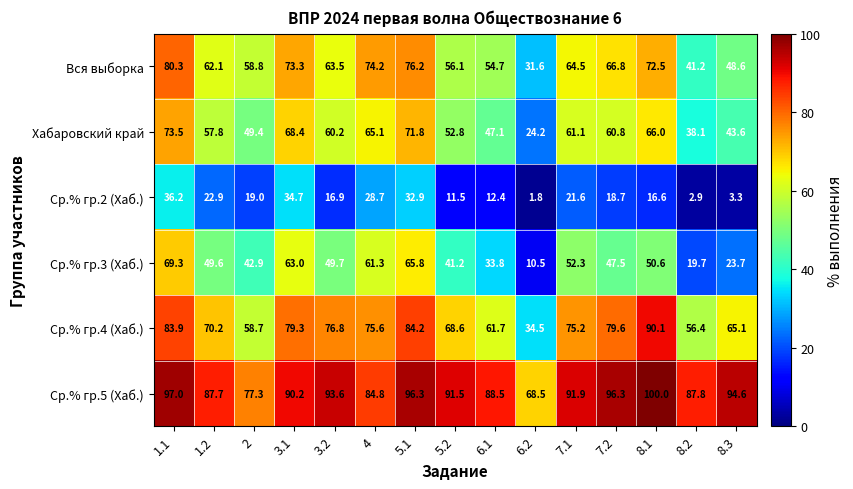

Rank the categories by Ср.% гр.4 (Хаб.) value from lowest to highest.

6.2, 8.2, 2, 6.1, 8.3, 5.2, 1.2, 7.1, 4, 3.2, 3.1, 7.2, 1.1, 5.1, 8.1